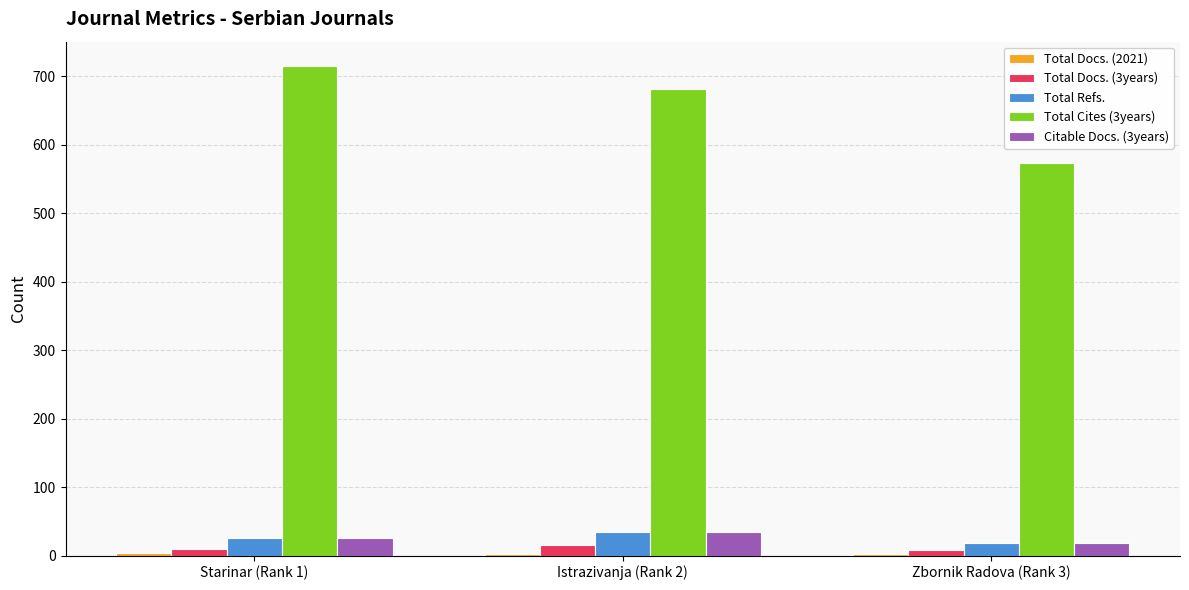

What is the maximum value shown in the chart?

715